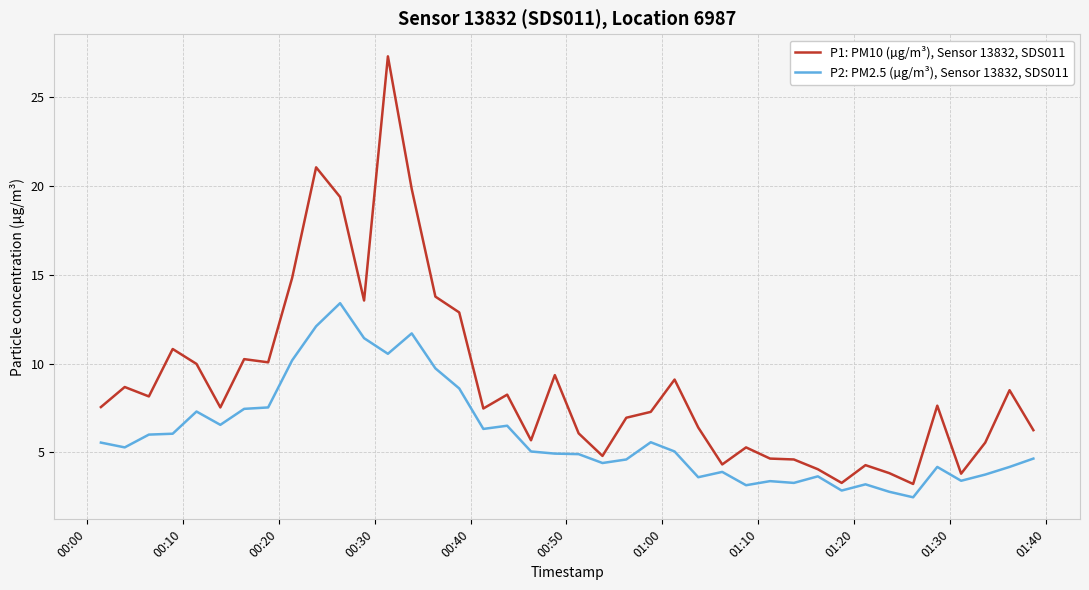

Is this an area chart (filled region under the line)?

No